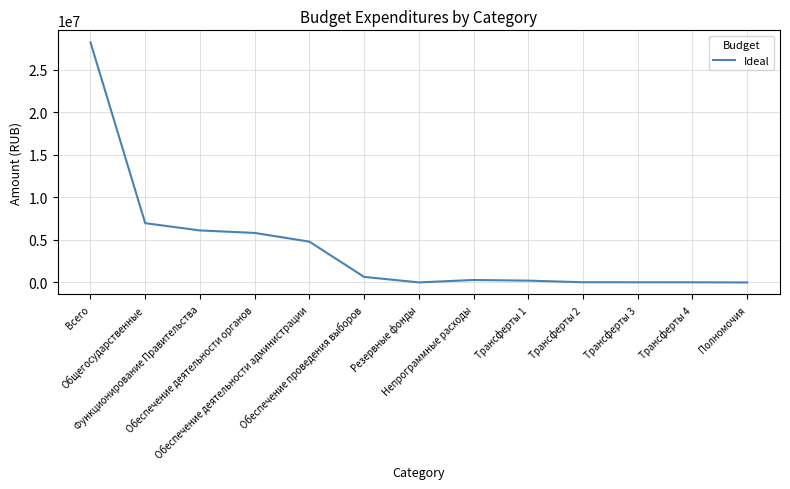

How many categories are shown in the chart?

13